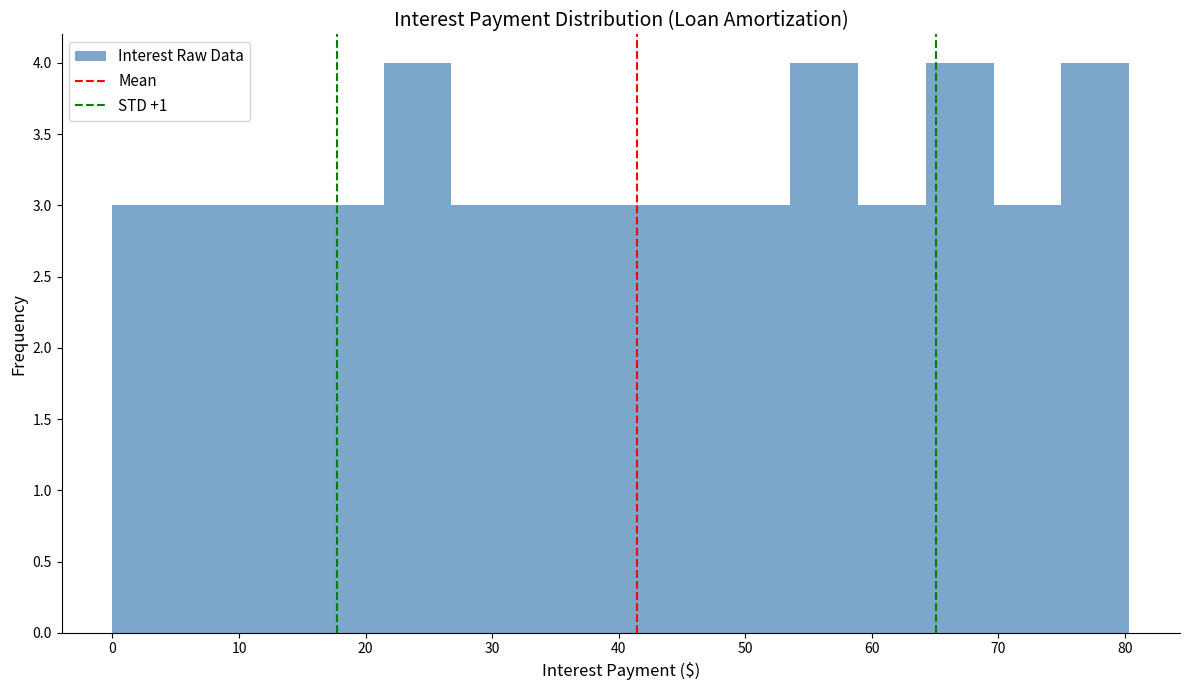

Reading left to right, list every bar in this chart as the range it spans on the x-axis followed by its height. Neither the bar edges nor the heights are printed on the chart, so give them approximately, as read against the axes.

0 to 5: 3
5 to 11: 3
11 to 16: 3
16 to 21: 3
21 to 27: 4
27 to 32: 3
32 to 37: 3
37 to 43: 3
43 to 48: 3
48 to 54: 3
54 to 59: 4
59 to 64: 3
64 to 70: 4
70 to 75: 3
75 to 80: 4